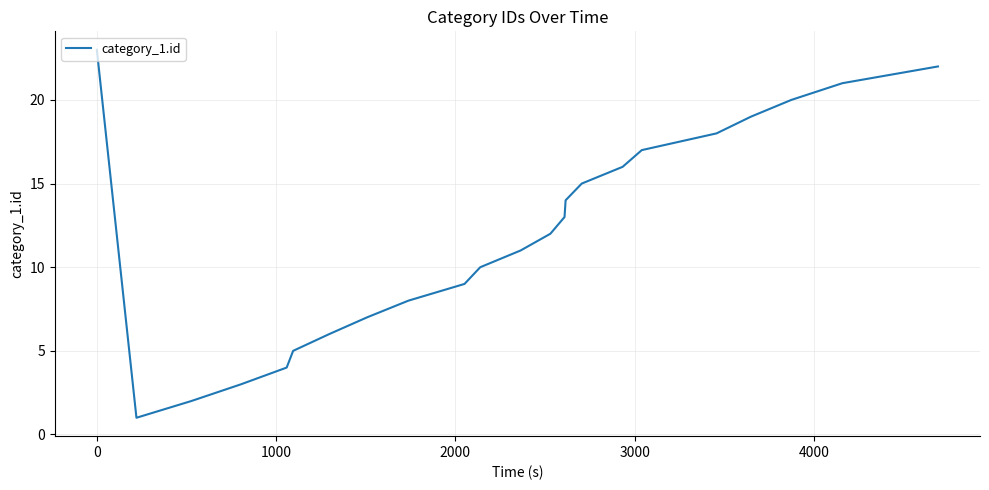

What is the greatest value displayed?

23